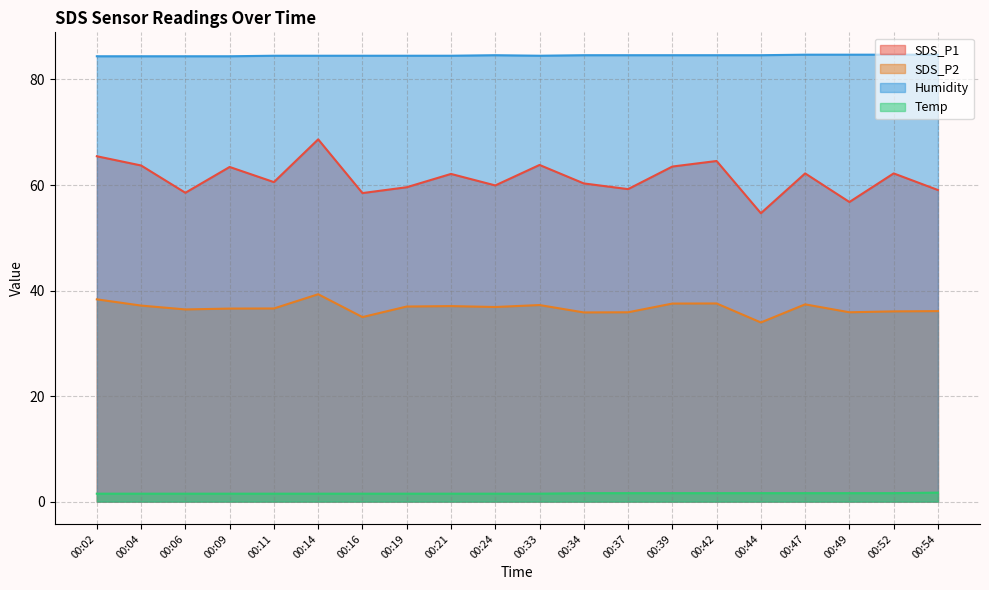

How many series are shown in this chart?

4